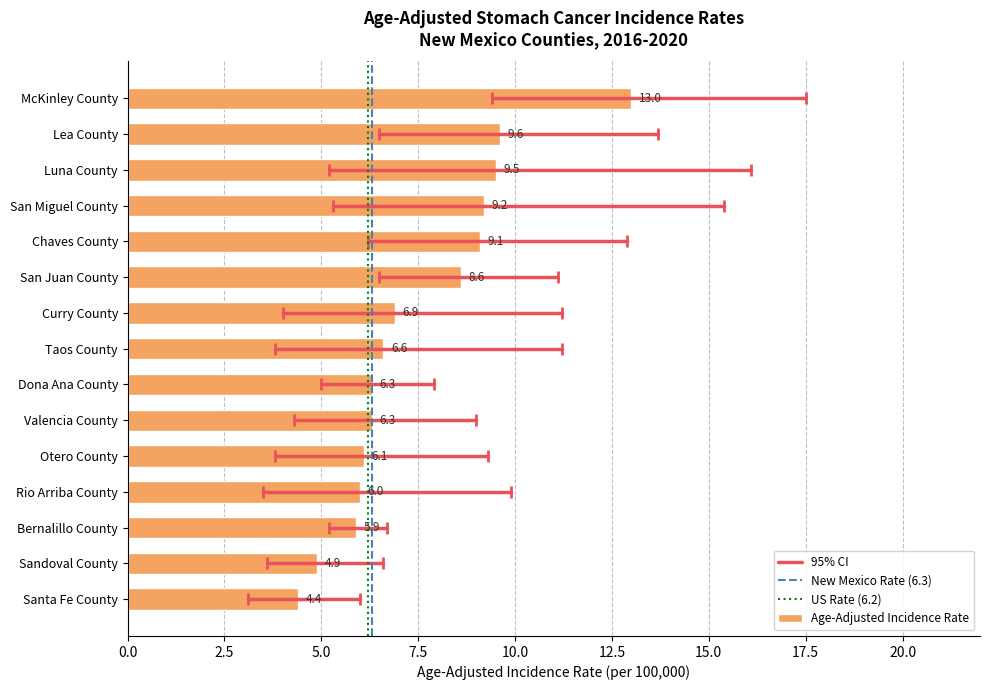

What is the value of the 11th bar from the top?

6.1